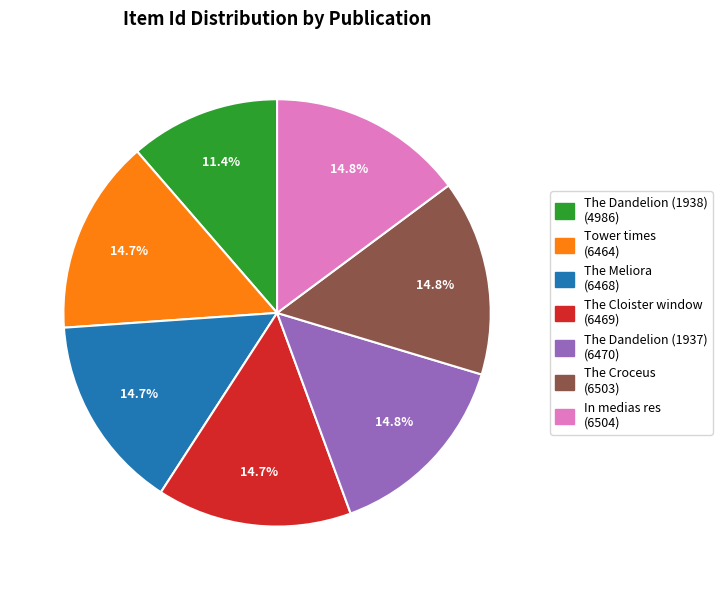

How many segments does this pie chart have?

7